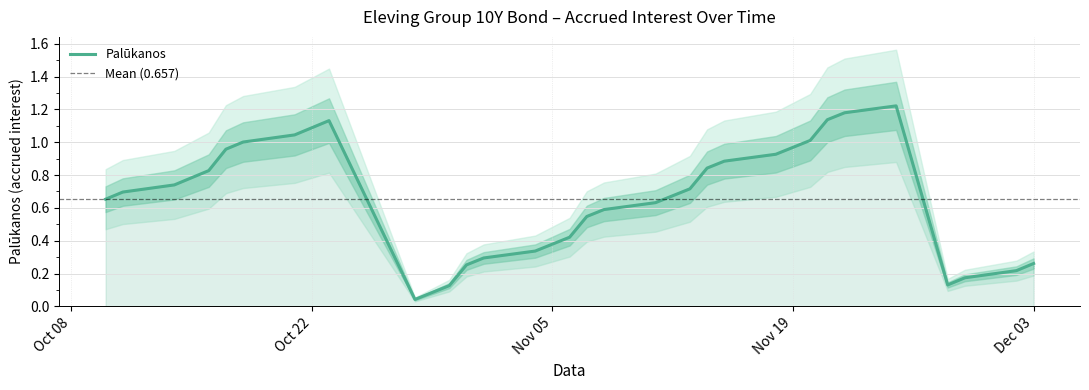

Between 2024-10-14 and 2024-10-10, which is larger?

2024-10-14